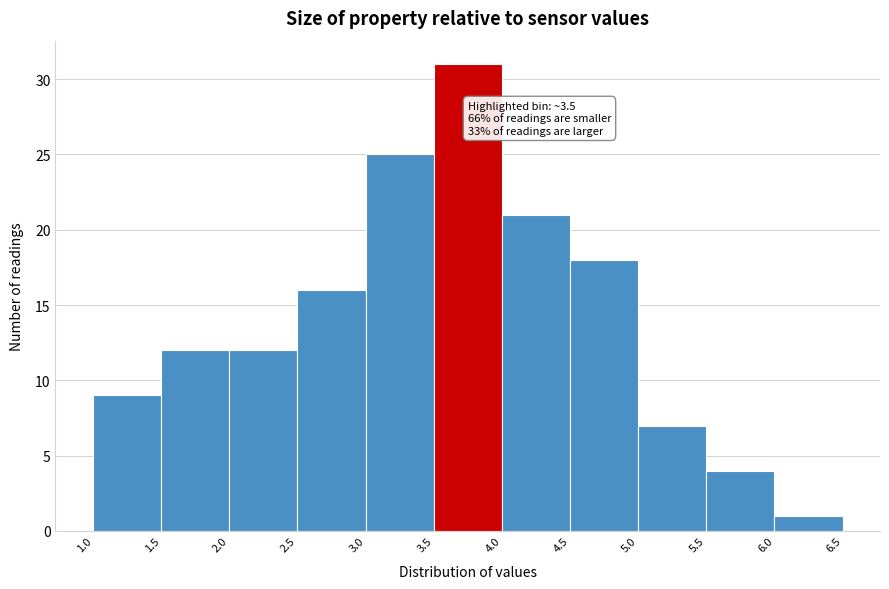

Which range on the x-axis has the tallest bar?

3.5 to 4.0